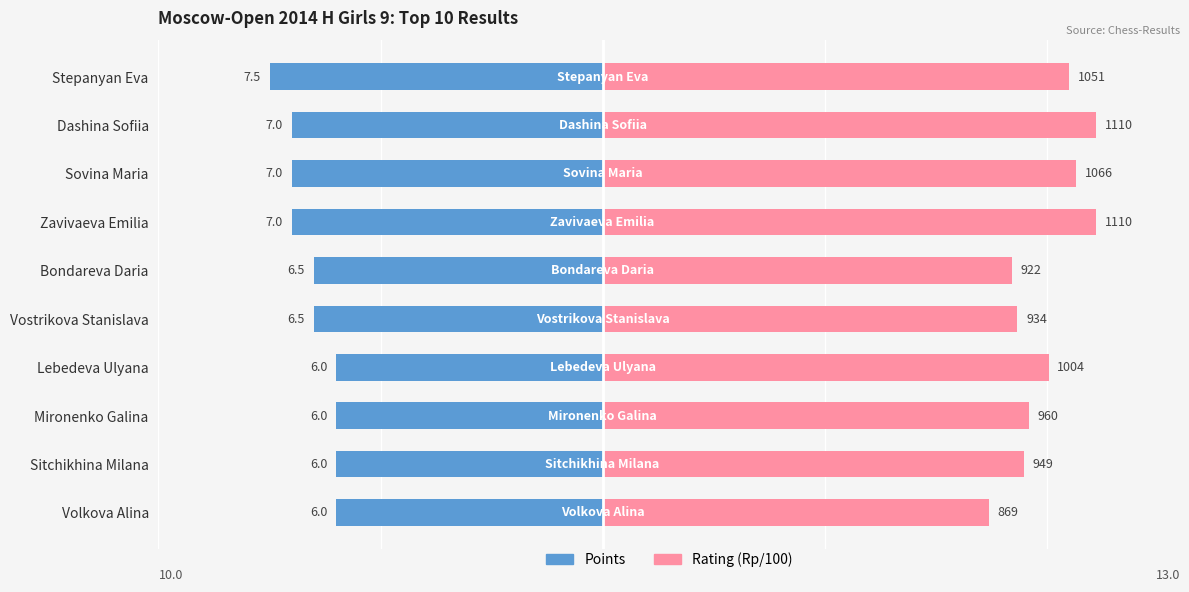

What is the value of the Points bar at the 2nd from the left?

-7.0